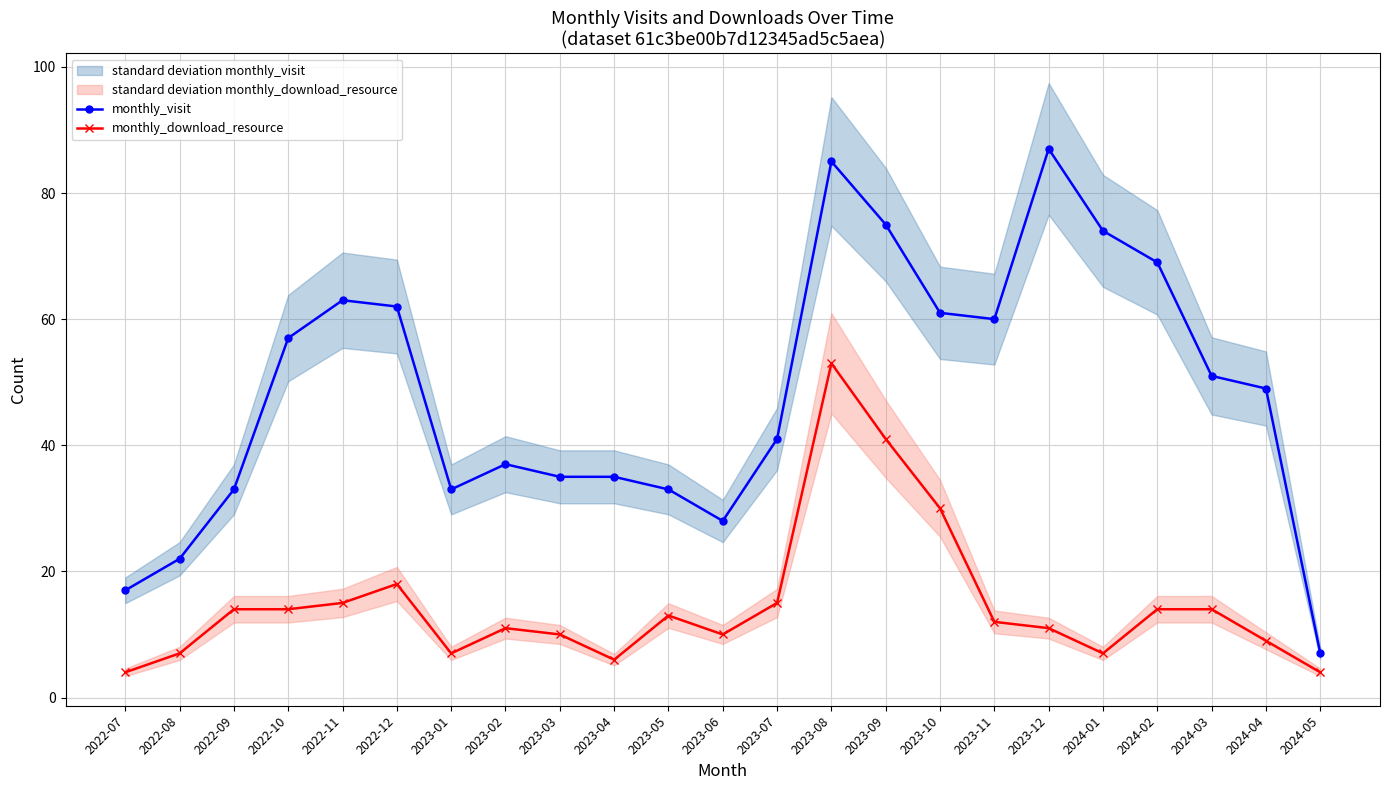

The value of monthly_visit at 2022-08 is 9. True or false?

False